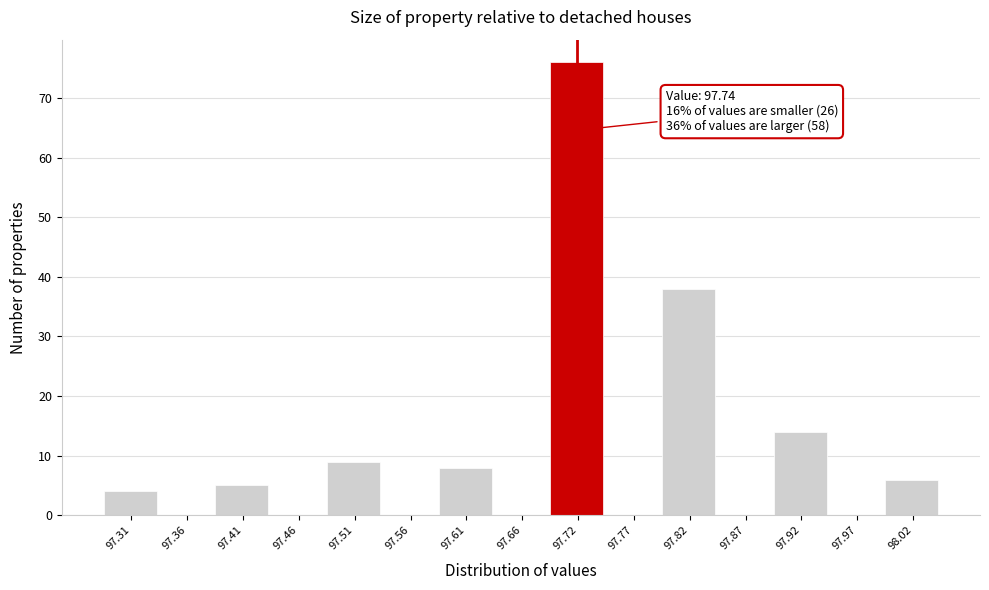

Reading right to left, transcribe all the data shown in this chart.

98.02=6	97.97=0	97.92=14	97.87=0	97.82=38	97.77=0	97.72=76	97.66=0	97.61=8	97.56=0	97.51=9	97.46=0	97.41=5	97.36=0	97.31=4